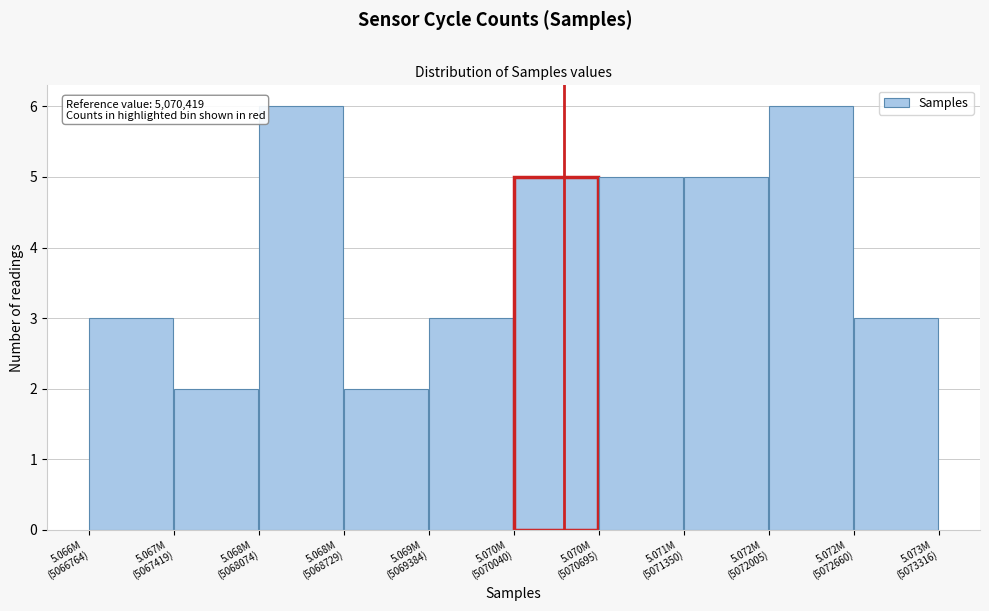

Reading right to left, what are all the values shown in this chart?

3	6	5	5	5	3	2	6	2	3